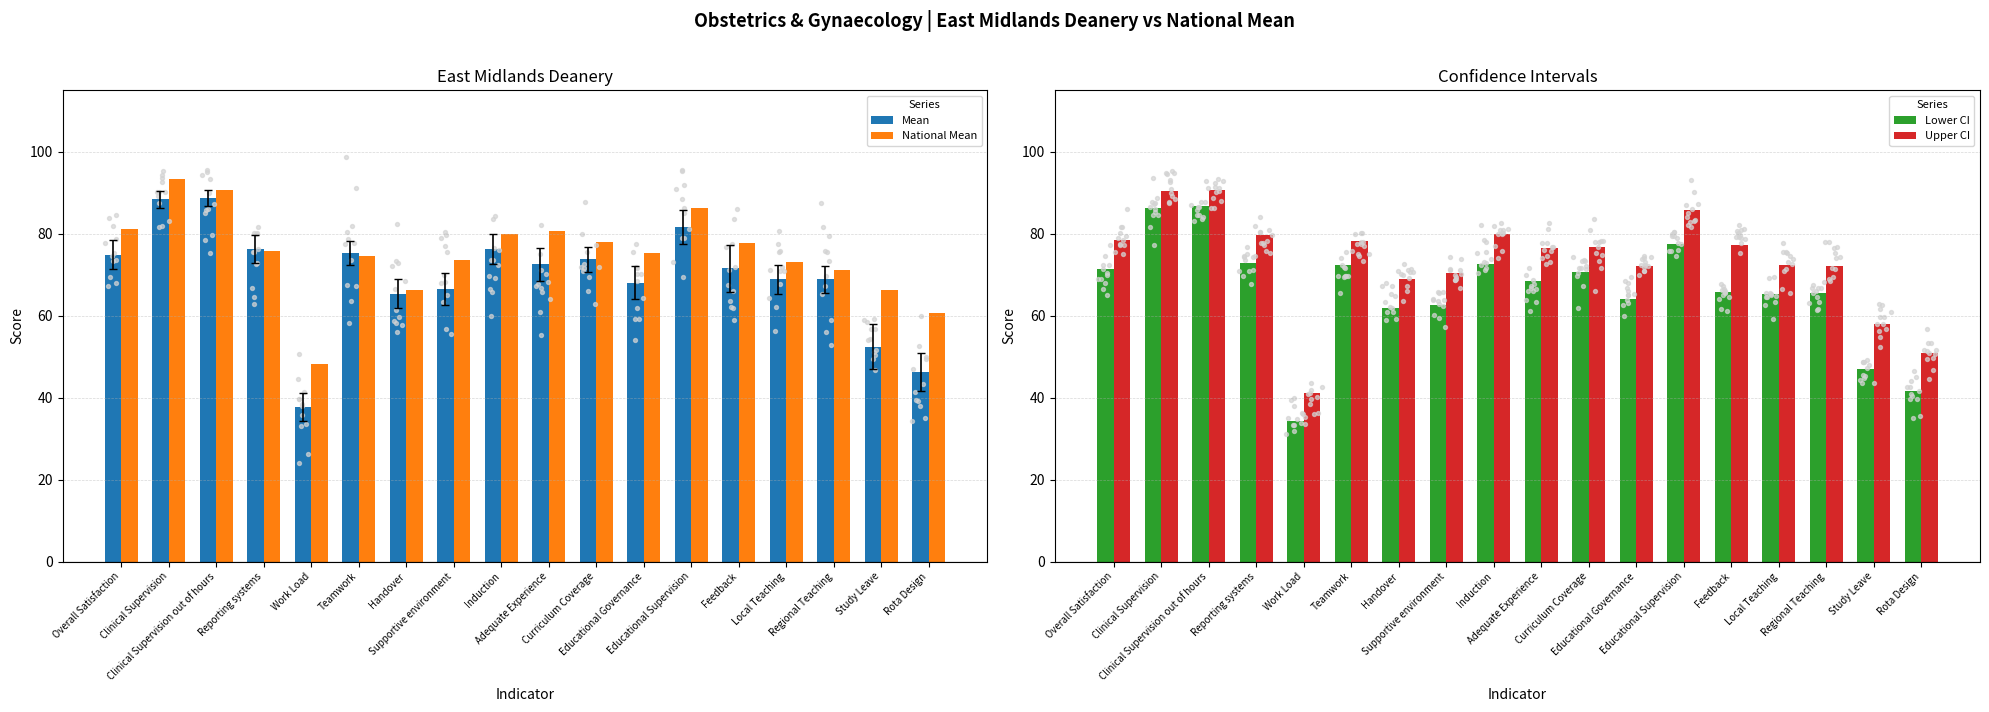

What are all the series names shown in the legend?

Mean, National Mean, Lower CI, Upper CI